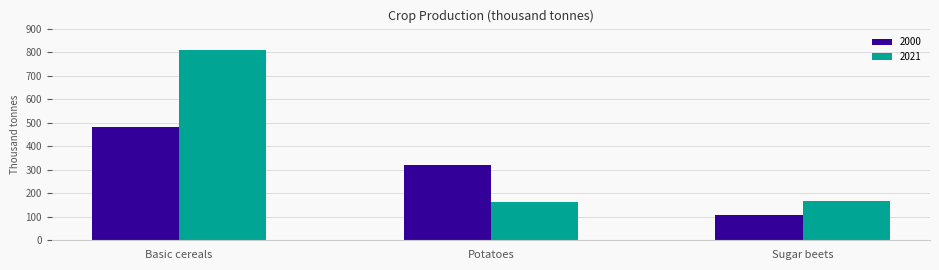

What is the difference between the maximum and second lowest values in the 2000 series?

160.8